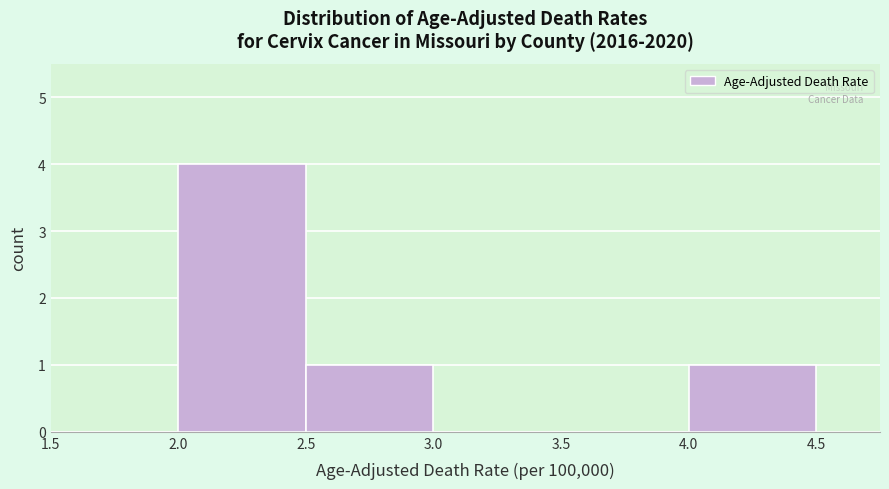

Which range on the x-axis has the tallest bar?

2.0 to 2.5